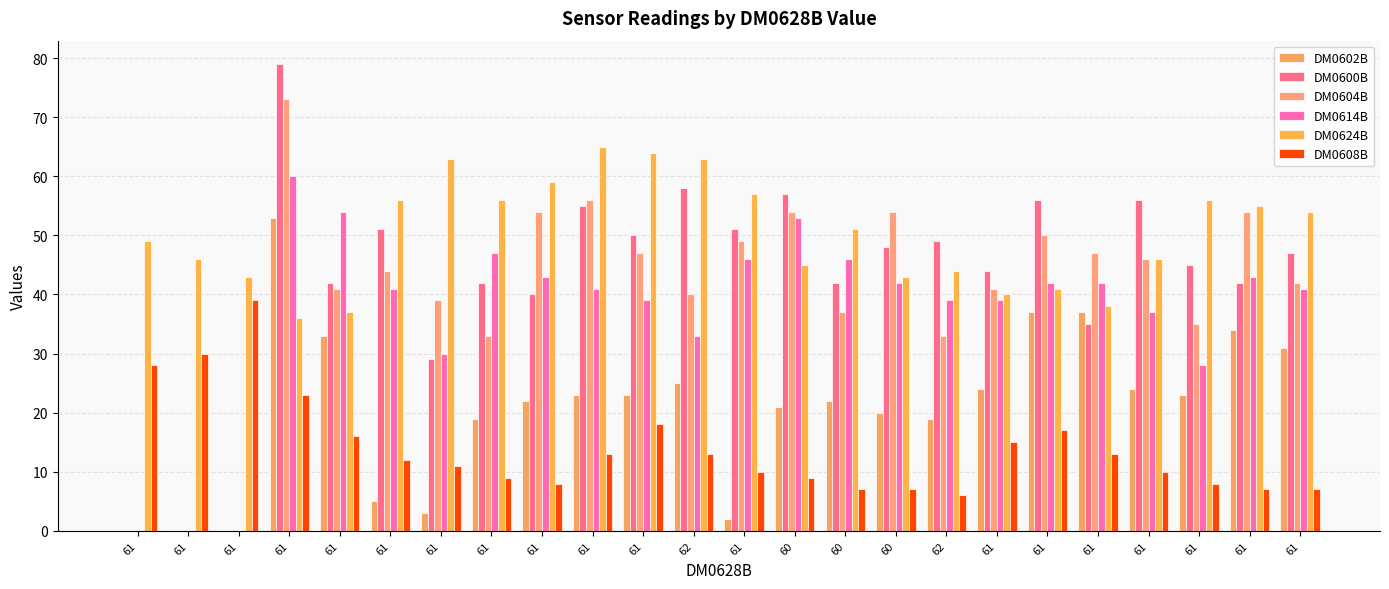

What are all the series names shown in the legend?

DM0602B, DM0600B, DM0604B, DM0614B, DM0624B, DM0608B